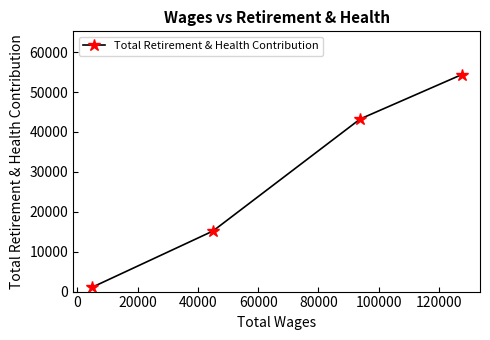

What is the value of the 3rd point from the left?

43257